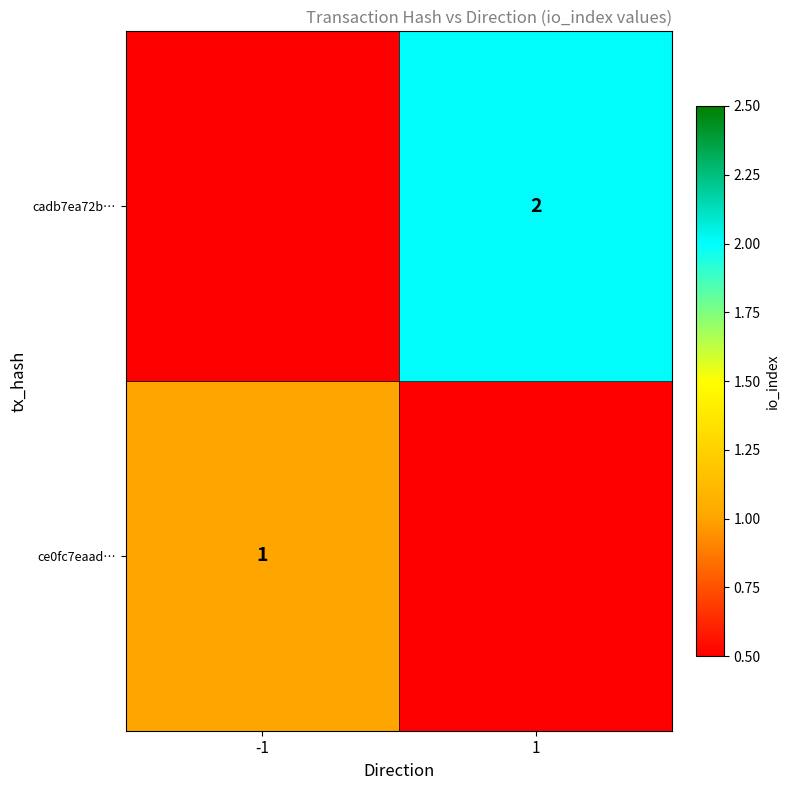

True or false: ce0fc7eaad… has a value of 2 at -1.

False